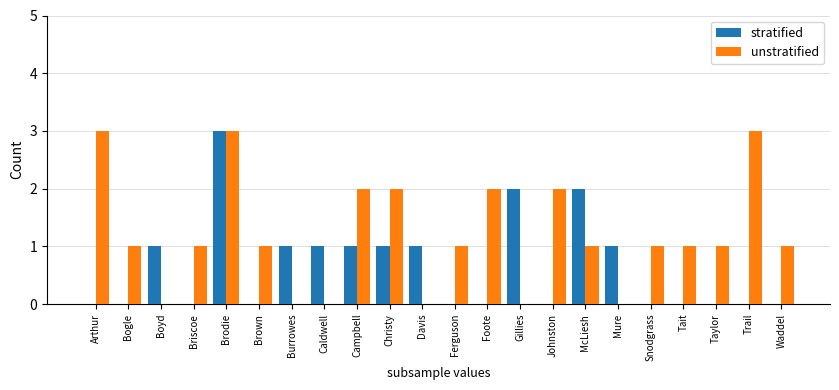

What is the total value across all series at Bogle?

1